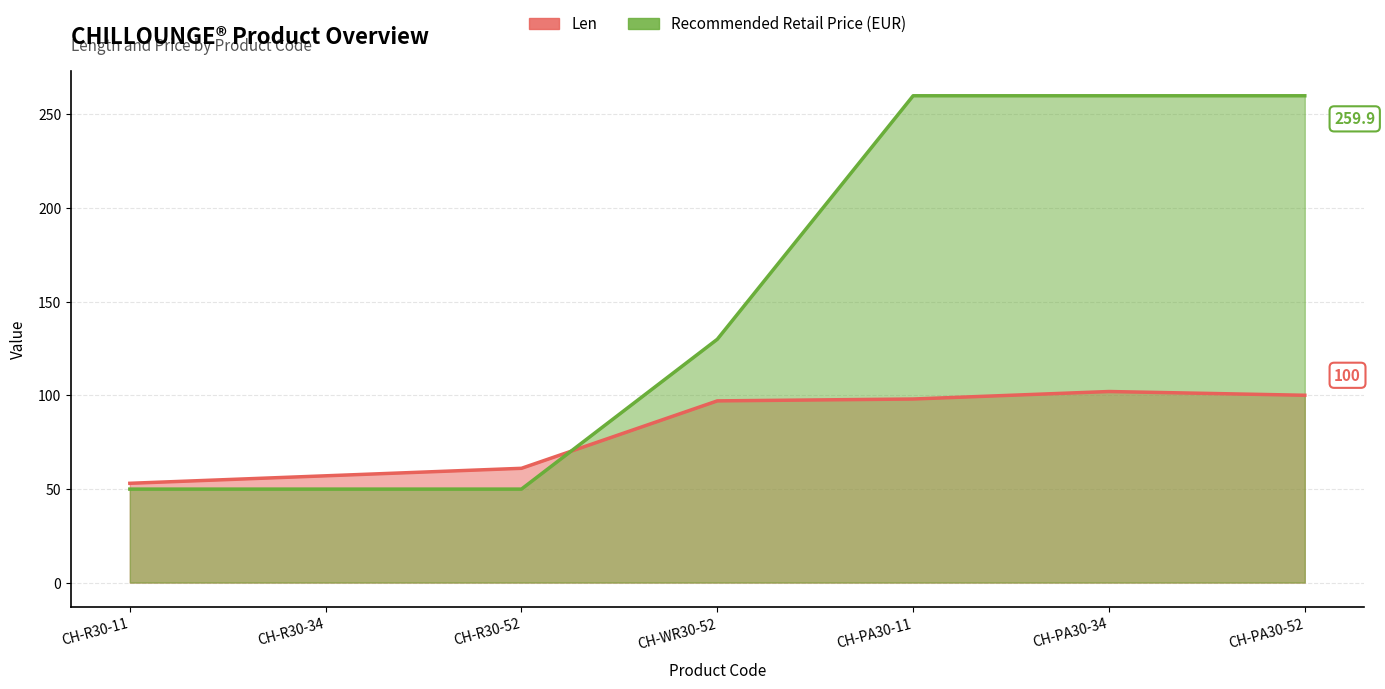

What are all the series names shown in the legend?

Len, Recommended Retail Price (EUR)